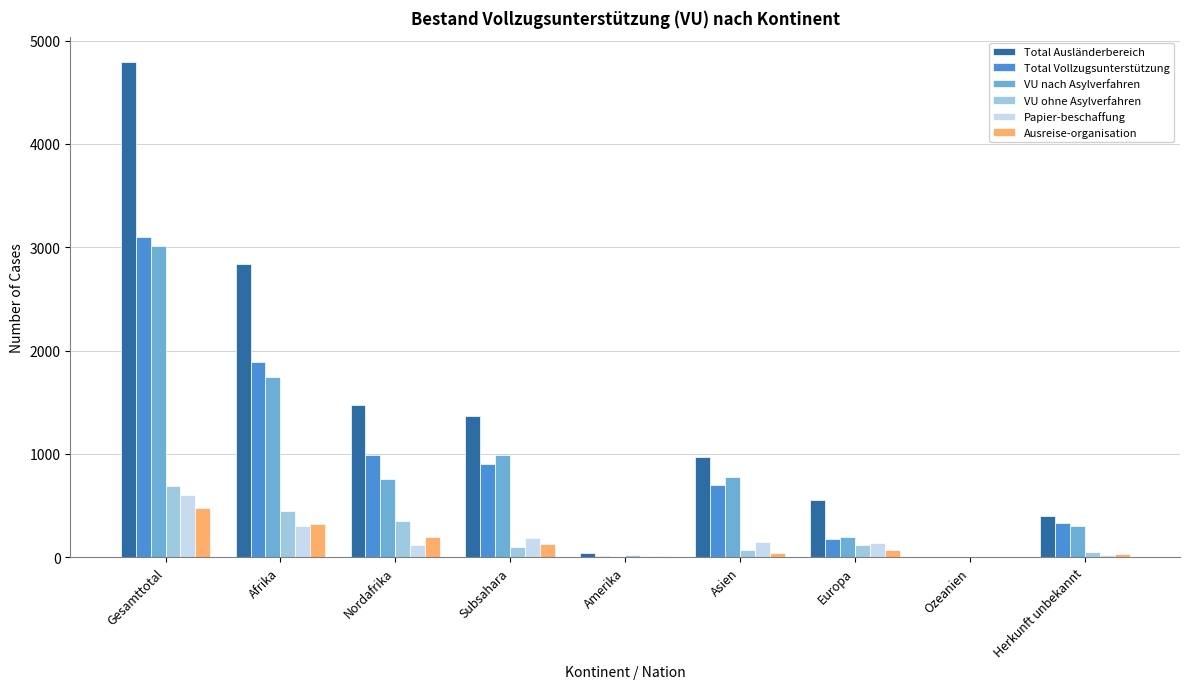

Which series has the largest total across all categories?

Total Ausländerbereich